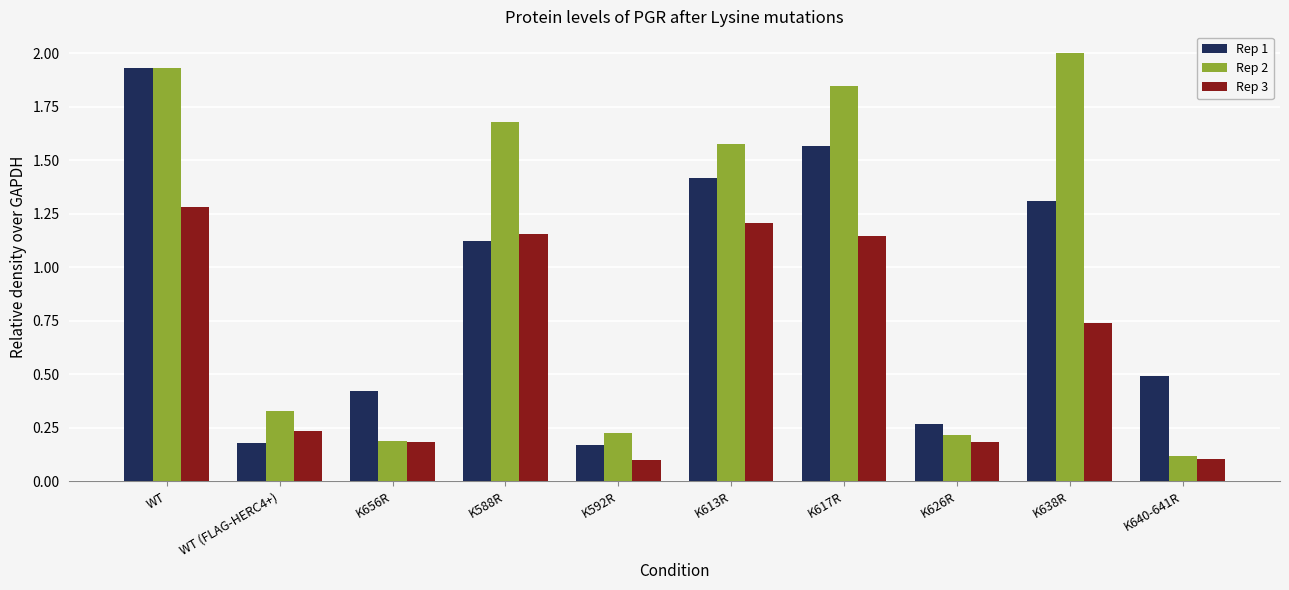

Which series has the largest range (max minus min)?

Rep 2